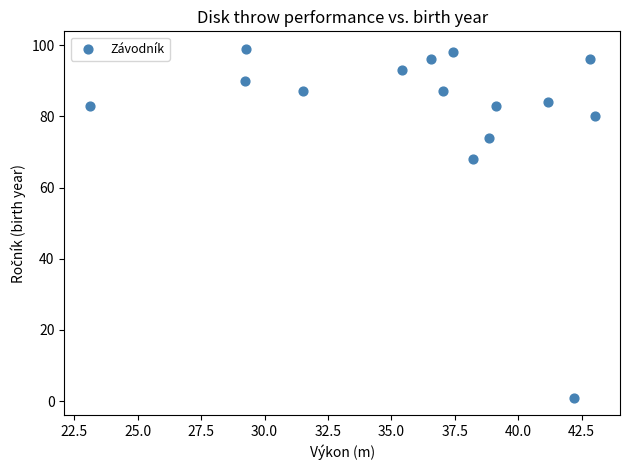

What is the range of Y values (max minus min)?

98